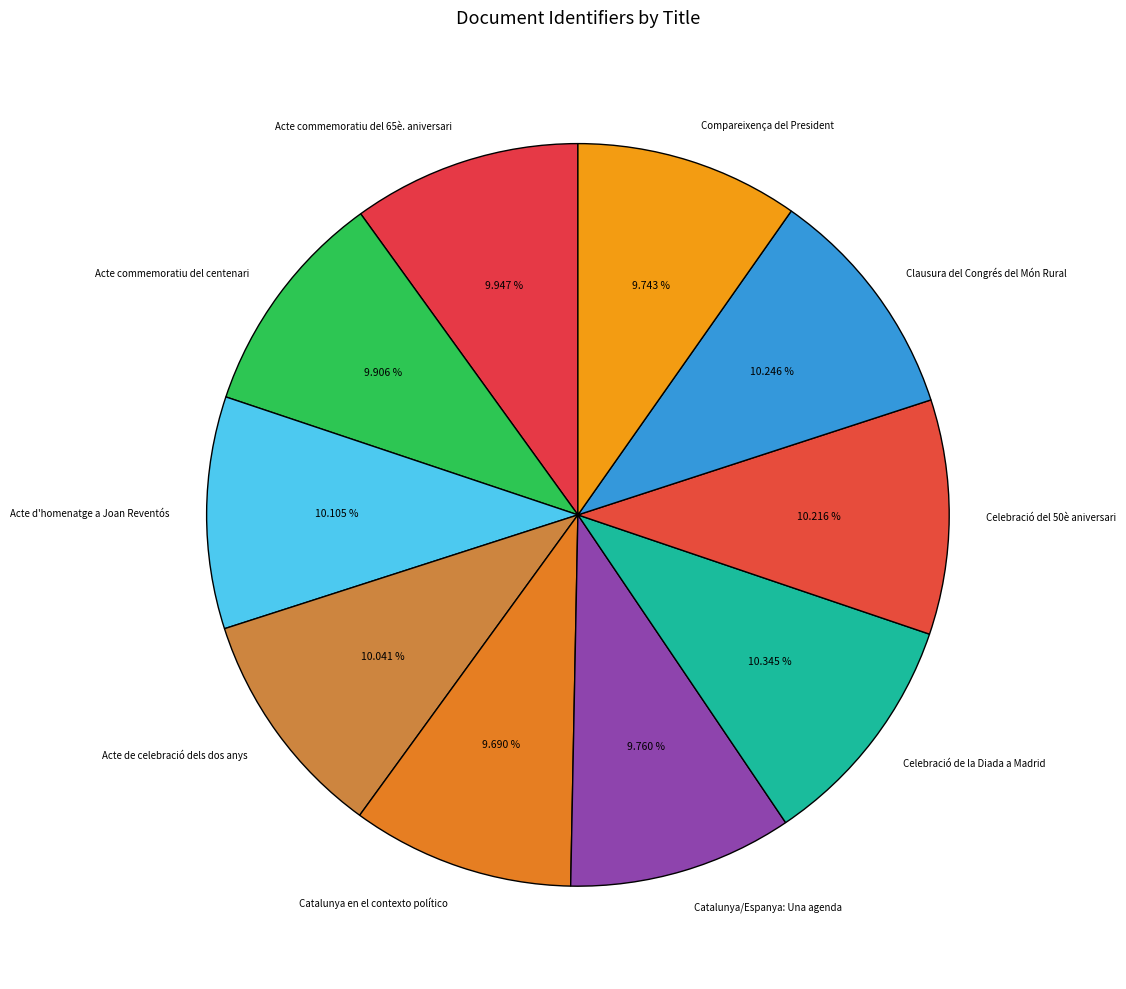

To the nearest percent, what percentage of the pie is Catalunya en el contexto político?

10%